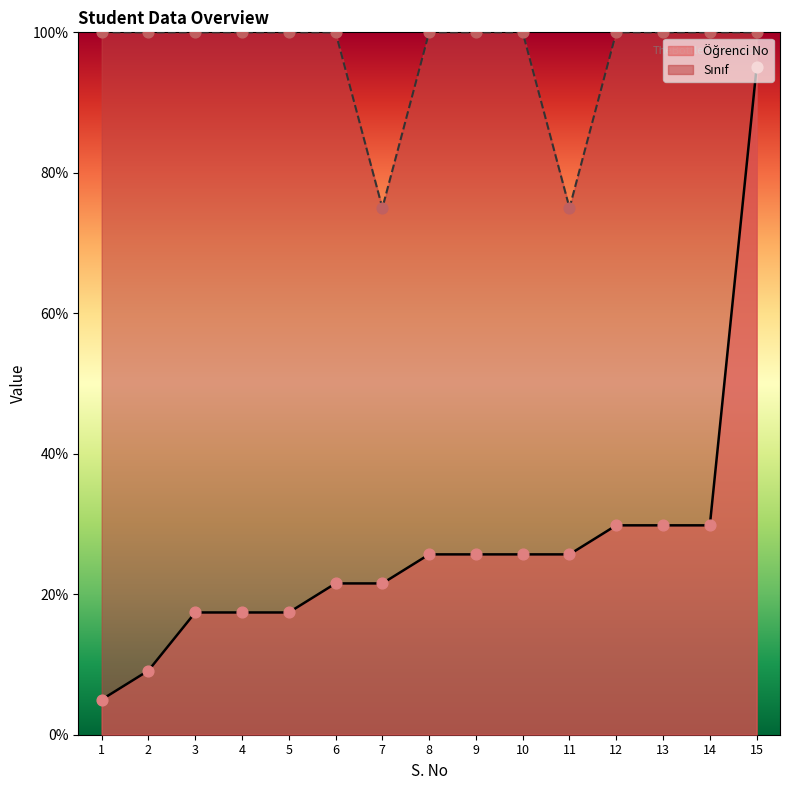

Which series has the largest Y range (max minus min)?

Öğrenci No